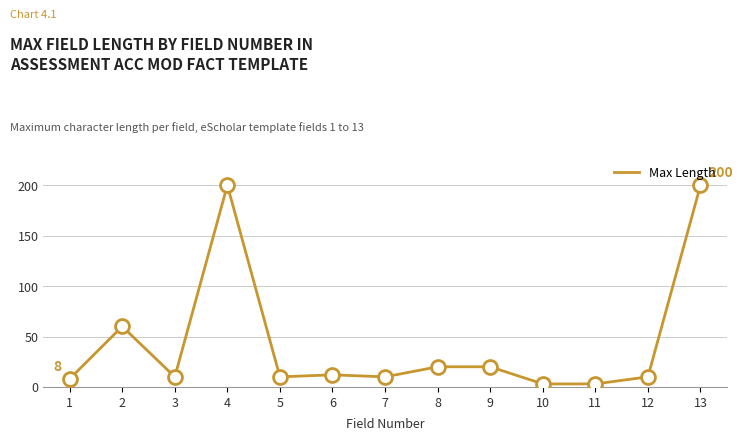

True or false: the data has more than 2 interior local peaks.

True